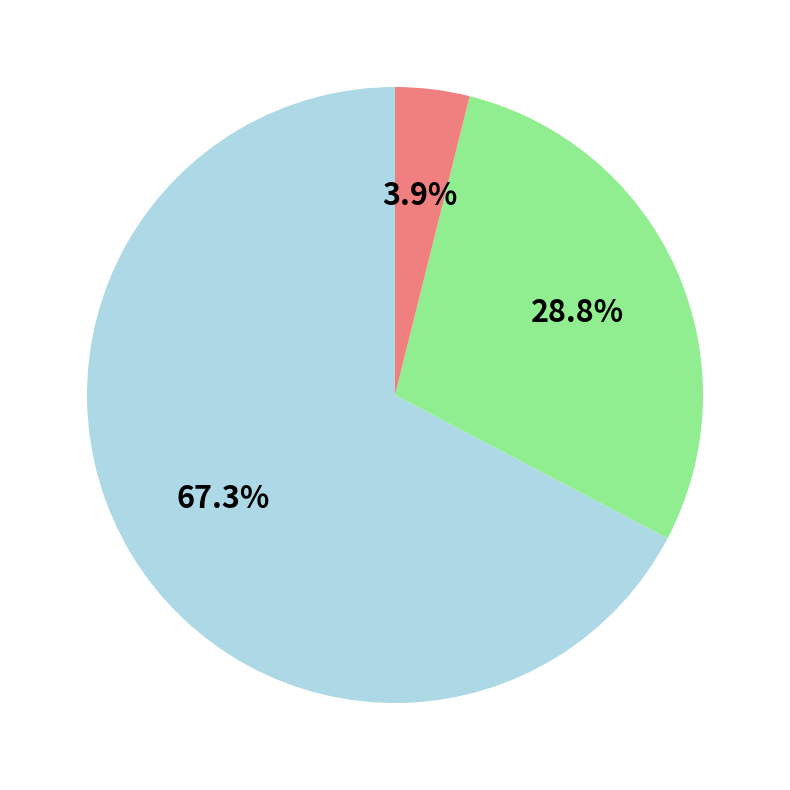

Is there a majority slice in this chart?

Yes